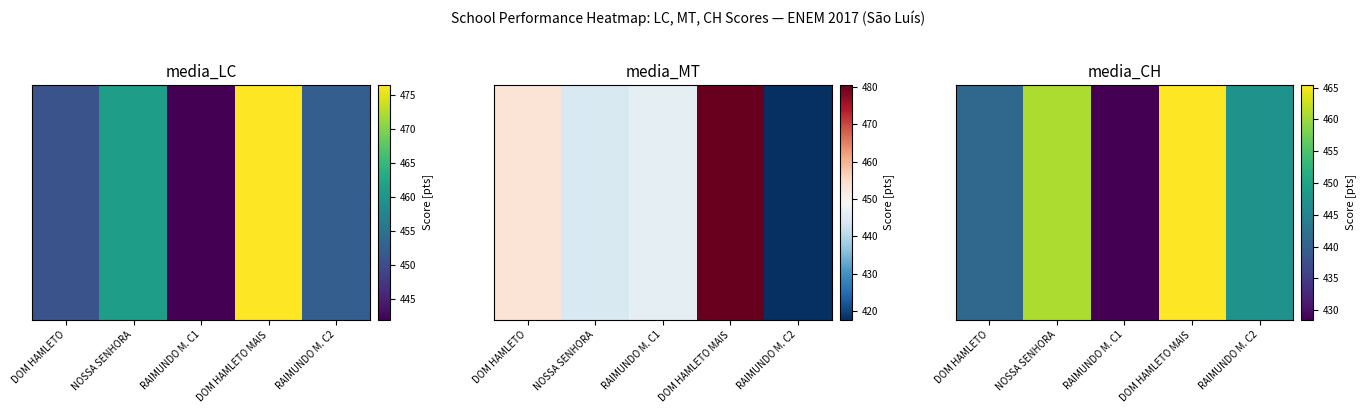

What is the average value?

448.6